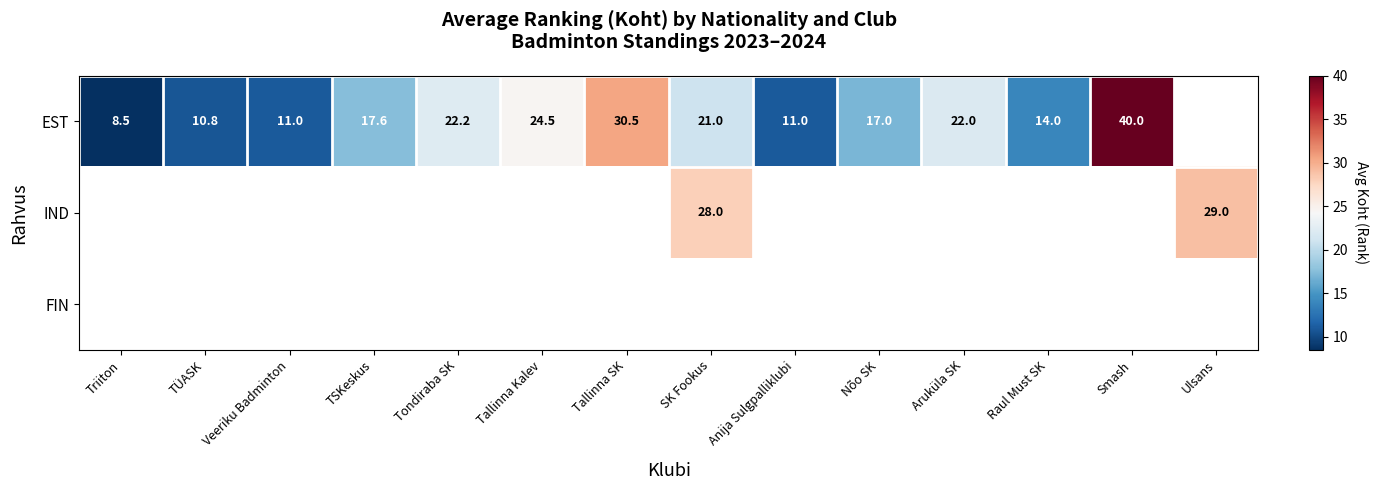

Which label corresponds to the smallest value in the chart?

Triiton